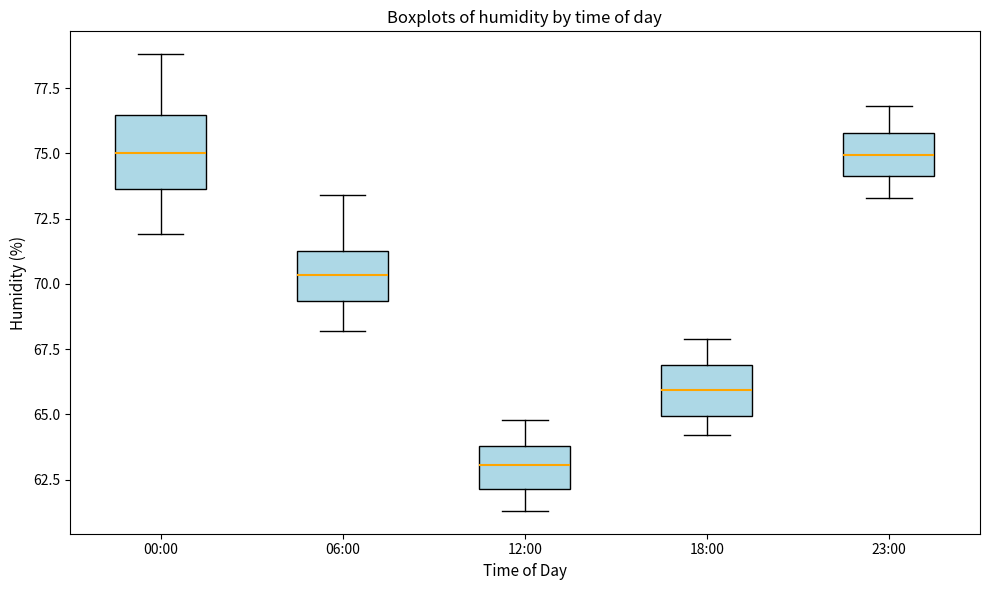

Where does the lower whisker of the box for 00:00 end on the y-axis? The values are not printed on the chart, so give them approximately, as read against the axis.

72.0